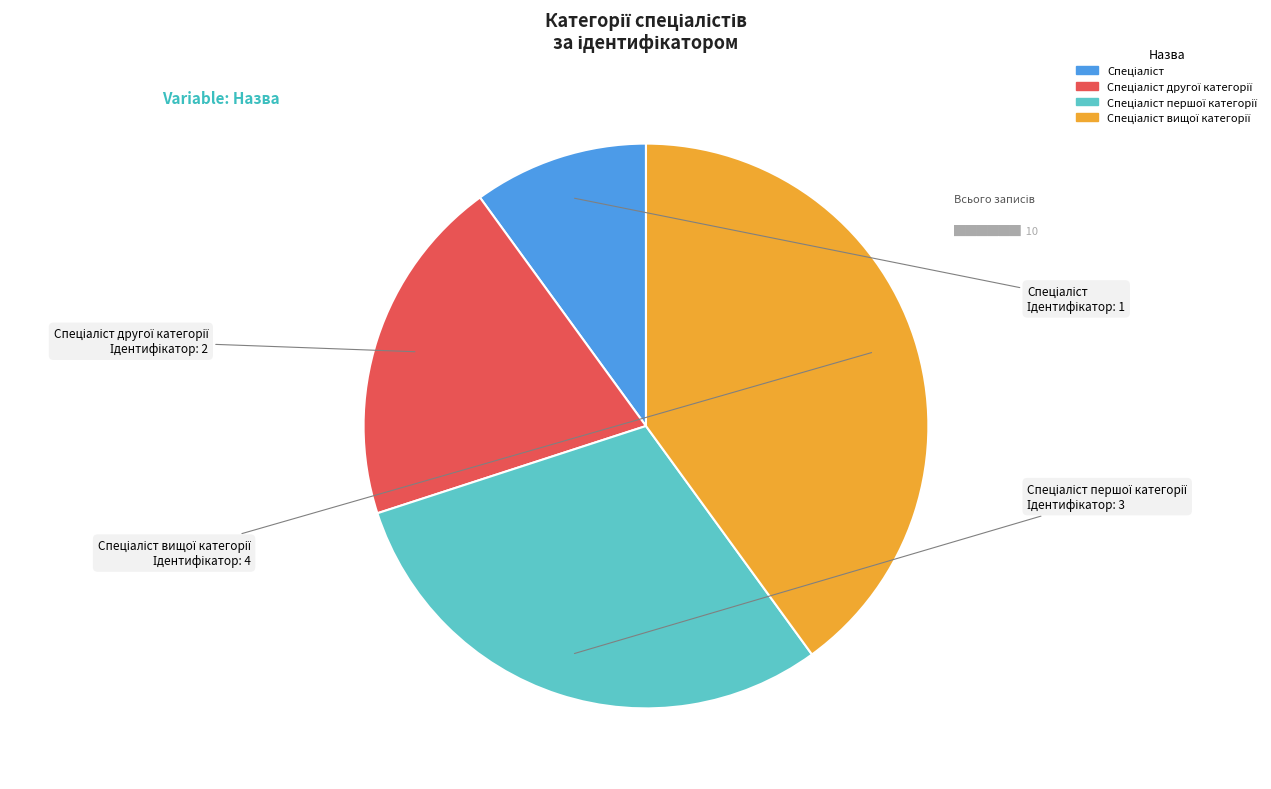

Does any single category account for the majority?

No